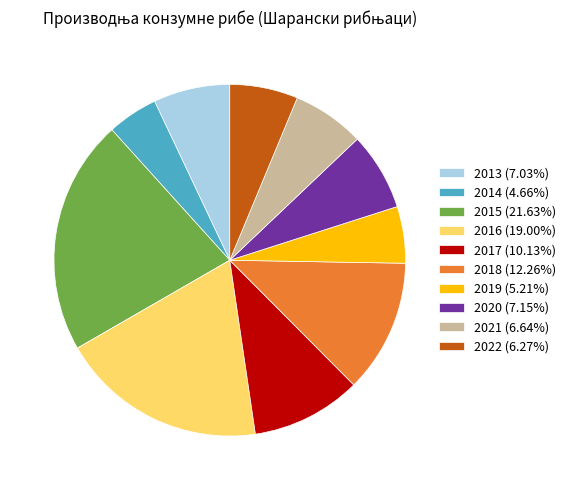

Is there a majority slice in this chart?

No